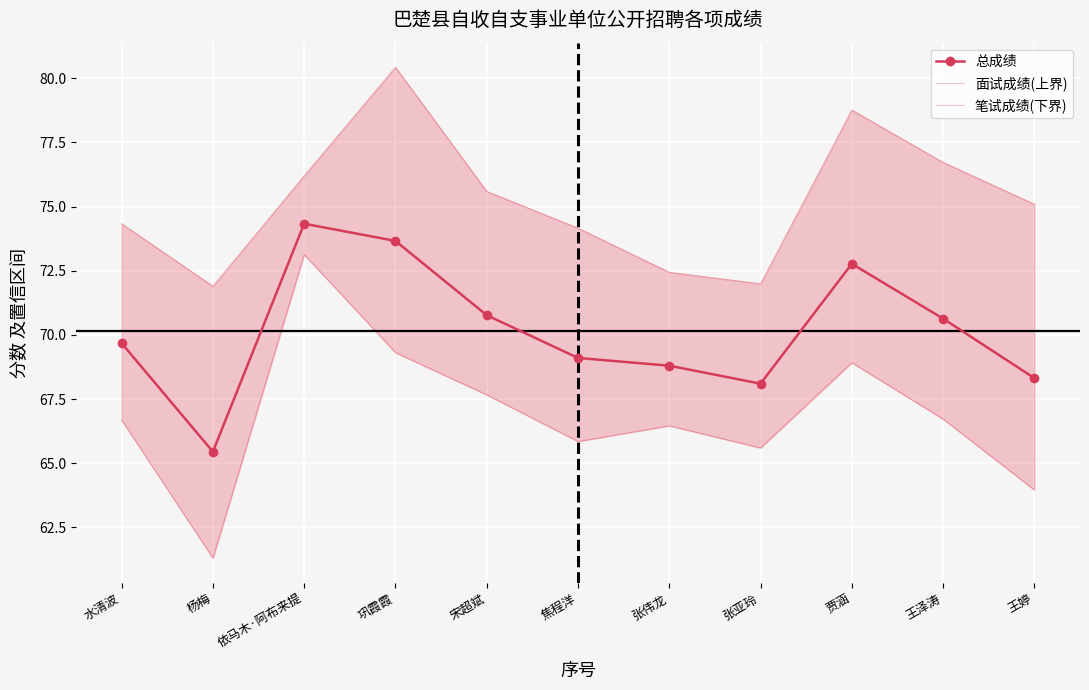

Reading left to right, list all the values displayed in this chart.

总成绩: 69.7	65.4	74.3	73.7	70.8	69.1	68.8	68.1	72.8	70.6	68.3
面试成绩(上界): 74.3	71.9	76.2	80.4	75.6	74.2	72.4	72.0	78.8	76.7	75.1
笔试成绩(下界): 66.7	61.3	73.1	69.3	67.7	65.8	66.5	65.6	68.9	66.7	64.0